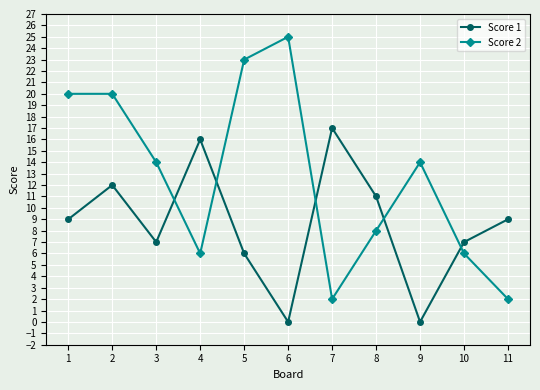

Which series has the largest range (max minus min)?

Score 2